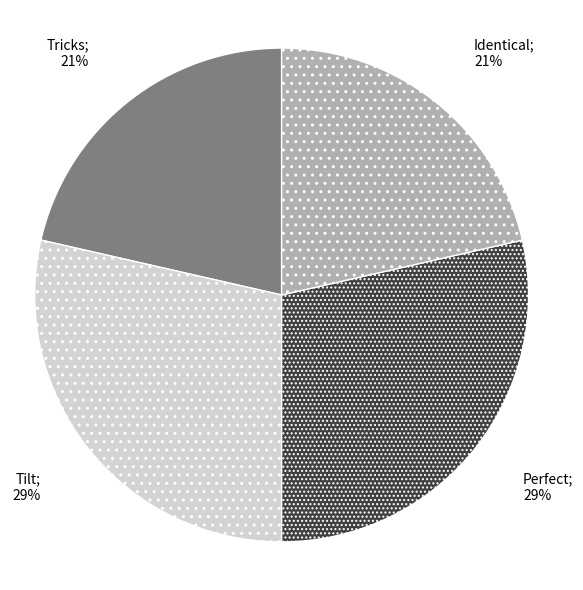

How many segments does this pie chart have?

4